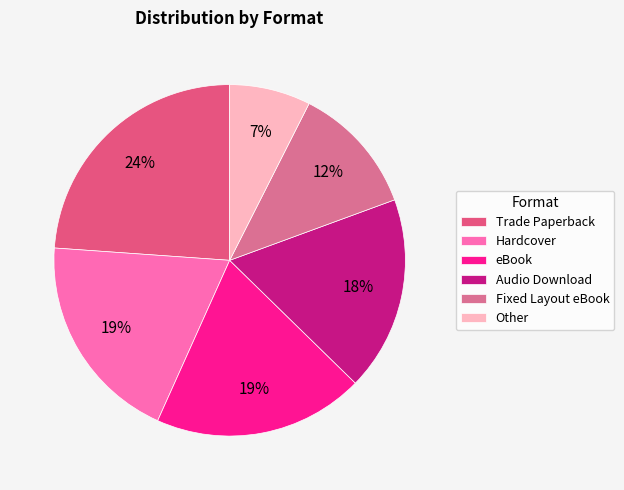

Is the sum of Trade Paperback and Other greater than half?

No